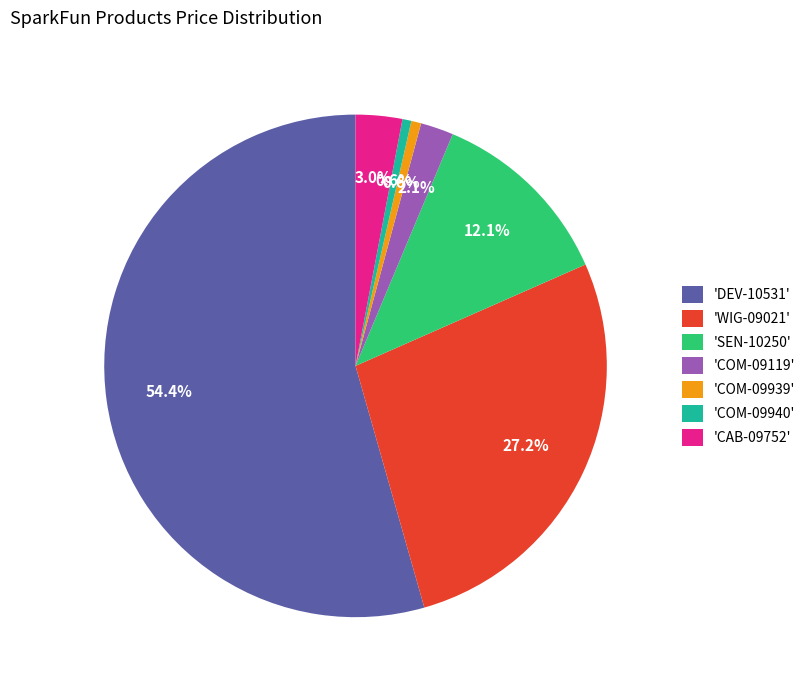

Count the number of slices in the pie.

7